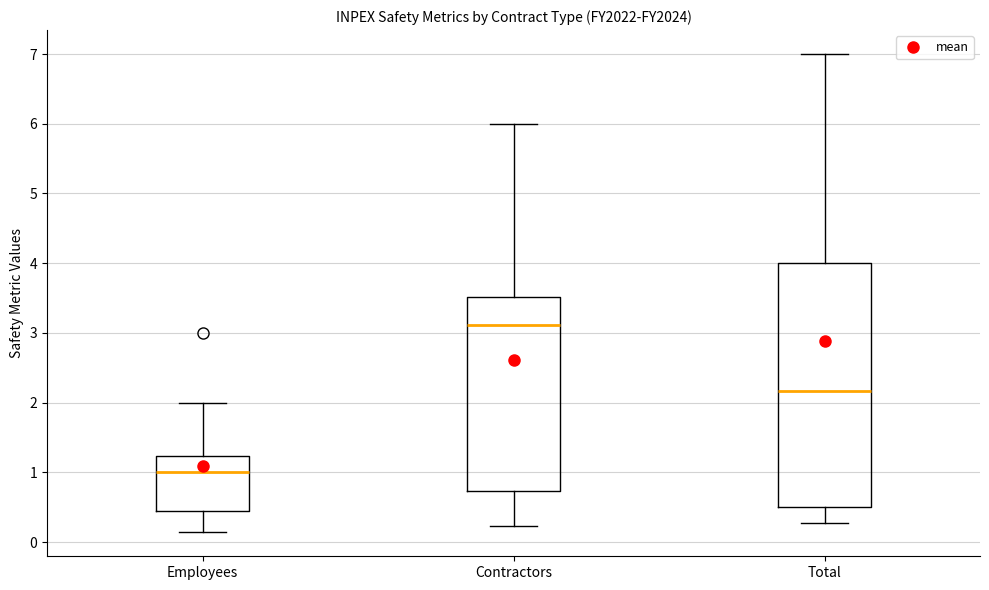

Reading left to right, read every box against the y-axis: the position of its median line, the range the box covers, and the ends of its whiskers. The values are not printed on the chart, so give them approximately, as read against the axis.

Employees: median 1.0, box 0.4 to 1.2, whiskers 0.1 to 2.0
Contractors: median 3.1, box 0.7 to 3.5, whiskers 0.2 to 6.0
Total: median 2.2, box 0.5 to 4.0, whiskers 0.3 to 7.0